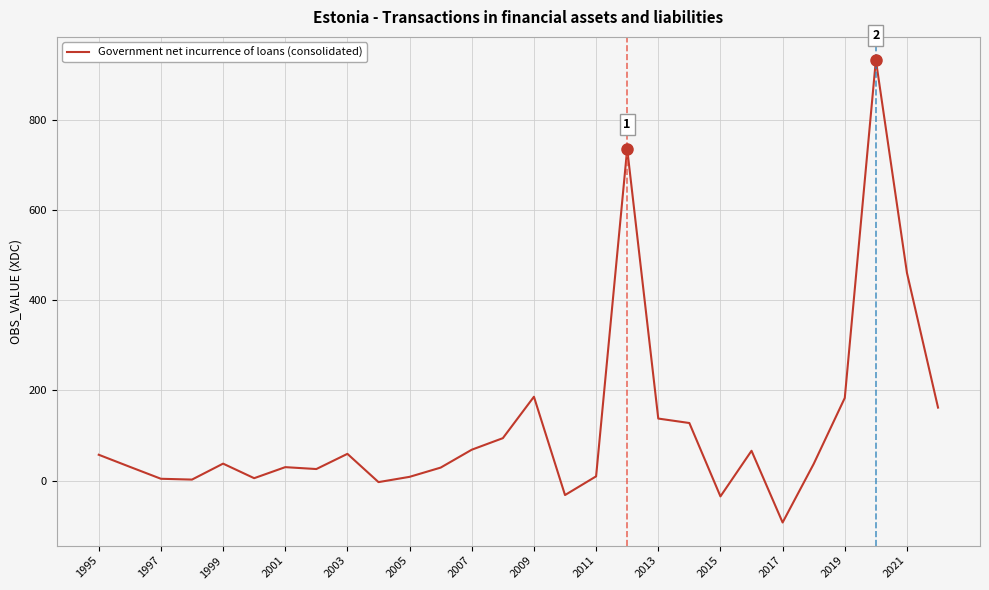

Does the chart have visible grid lines?

Yes